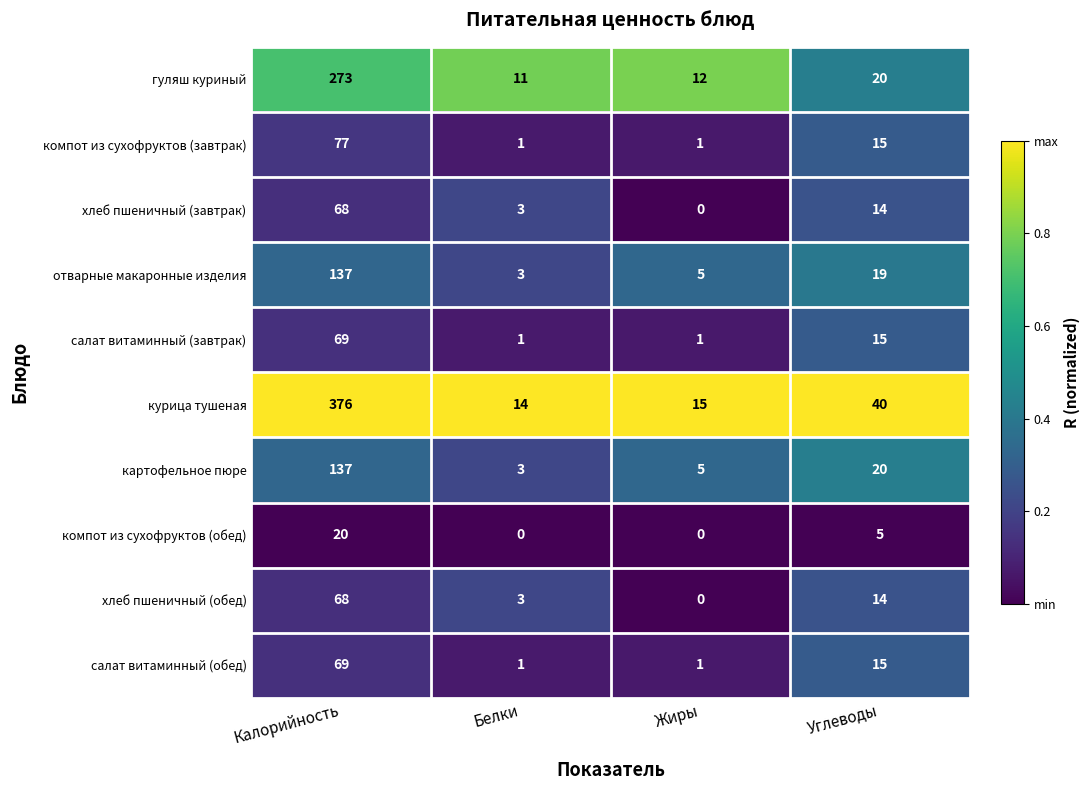

Where is картофельное пюре nearest to the value 70?

Углеводы